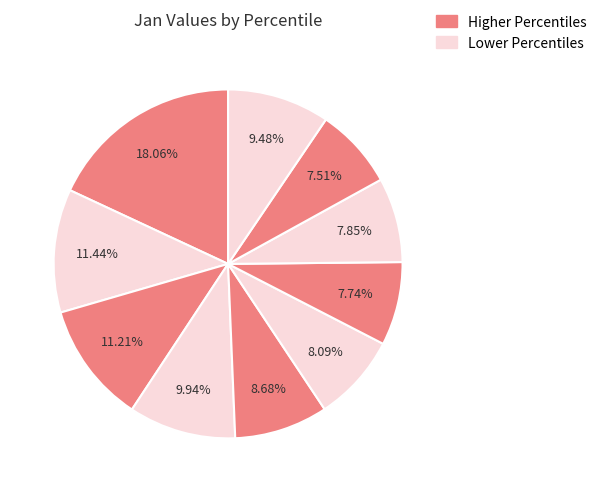

How many slices are in this pie chart?

10